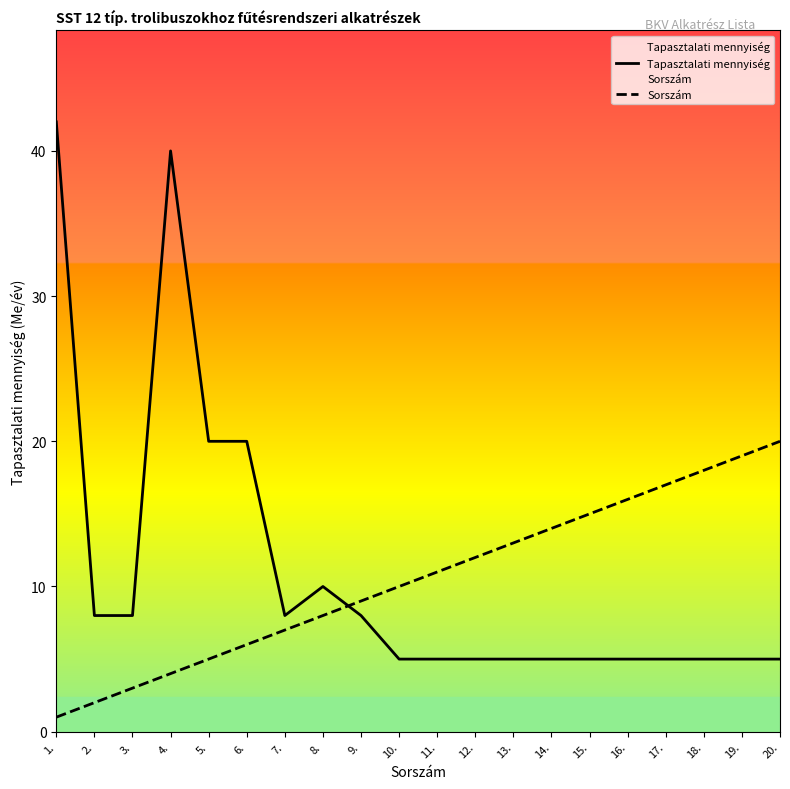

Reading left to right, extract all data points from this chart.

Tapasztalati mennyiség: 42	8	8	40	20	20	8	10	8	5	5	5	5	5	5	5	5	5	5	5
Sorszám: 1	2	3	4	5	6	7	8	9	10	11	12	13	14	15	16	17	18	19	20